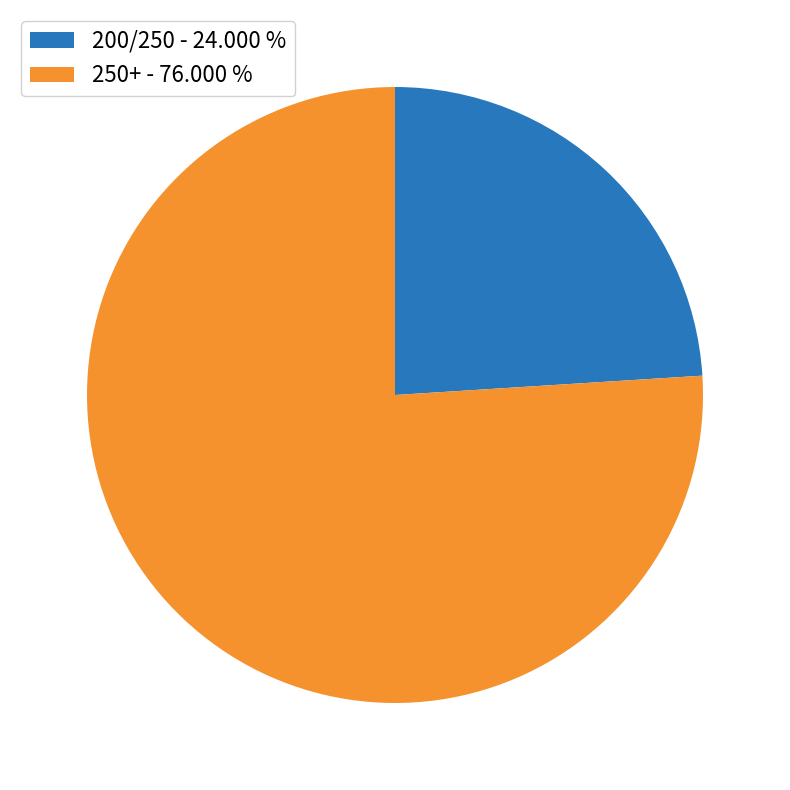

Is it true that 250+ is 76% of the pie?

True